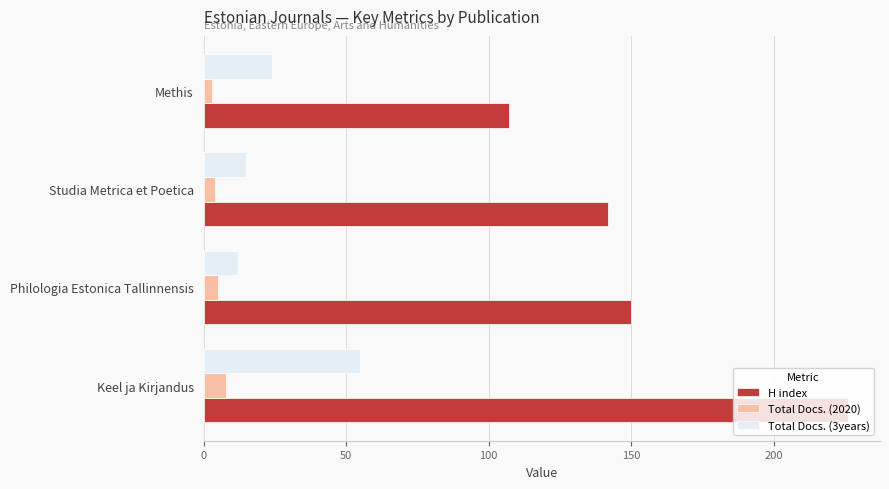

What is the total value across all series at Keel ja Kirjandus?

289